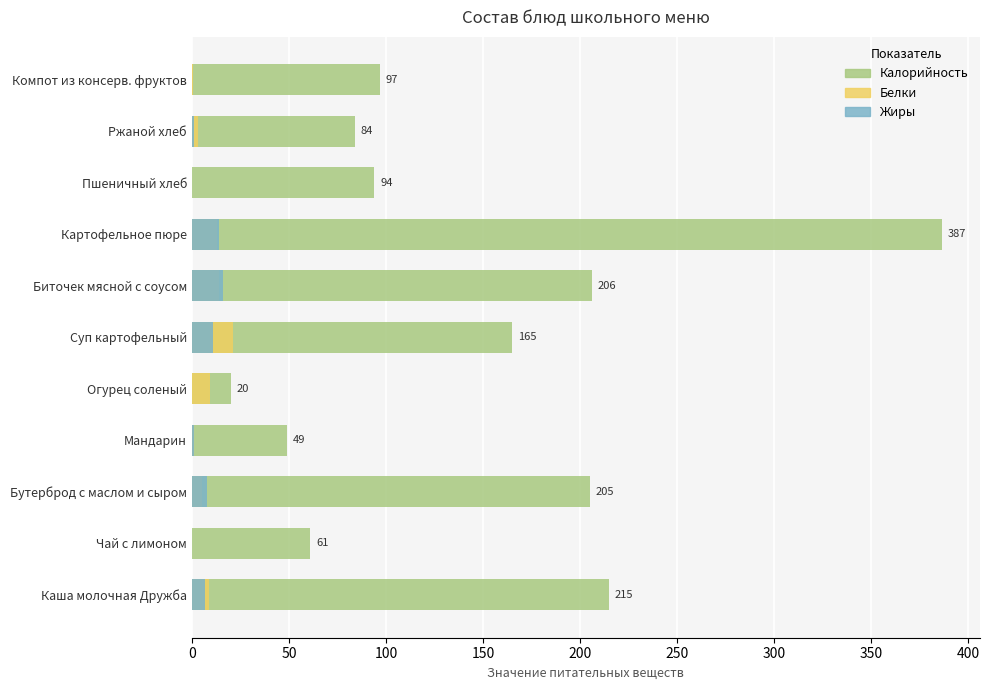

The value of Жиры at Каша молочная Дружба is 7.0. True or false?

True